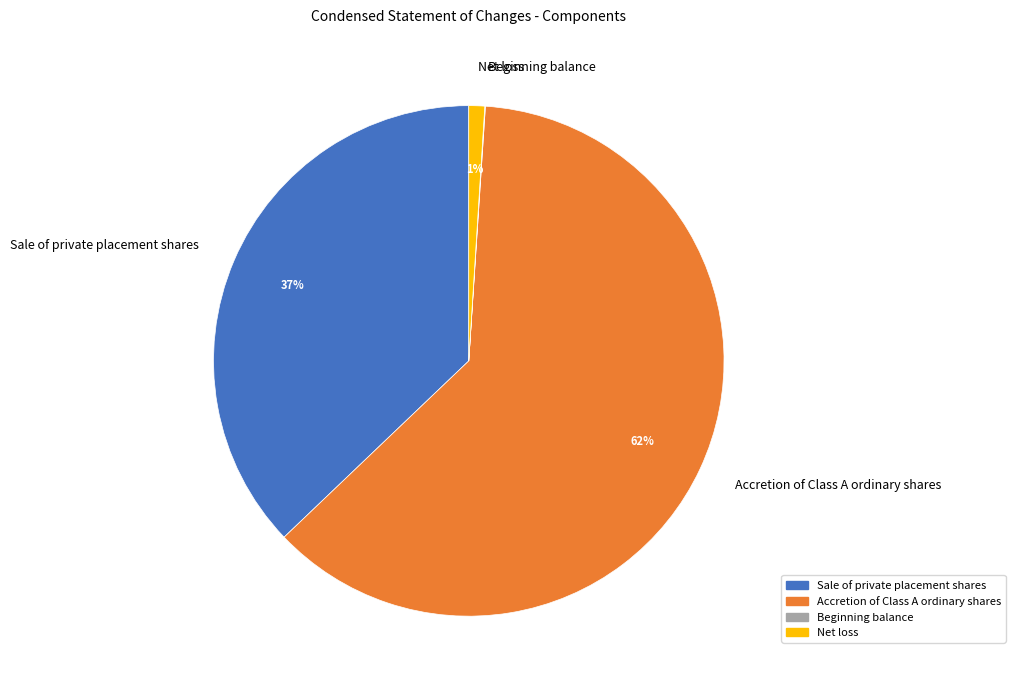

The Accretion of Class A ordinary shares slice represents 68% of the pie. True or false?

False